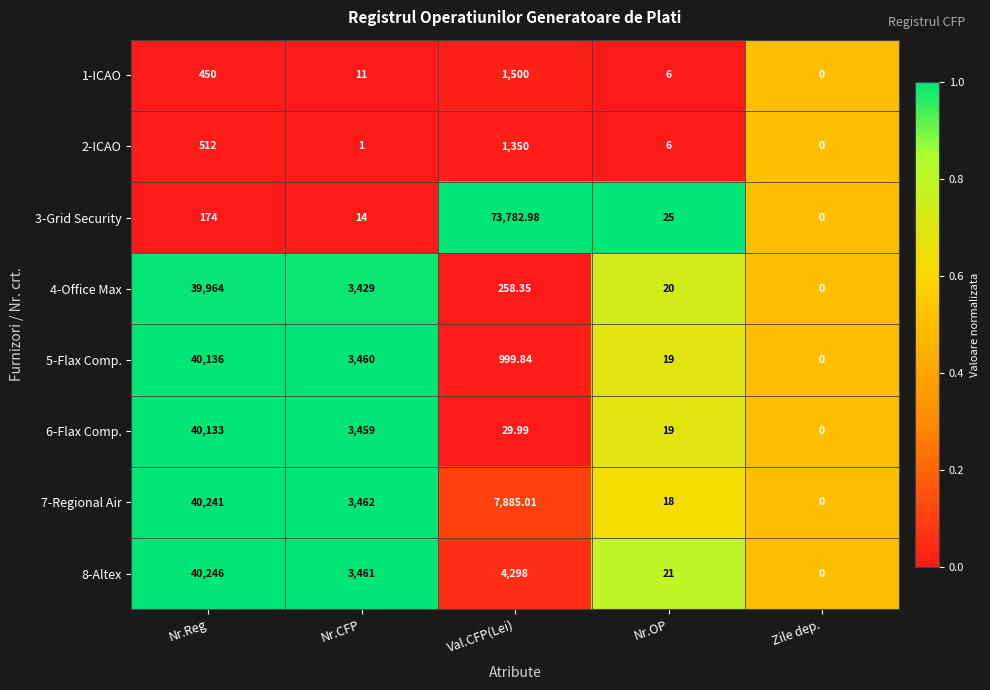

At which category does the chart reach its peak across all series?

Val.CFP(Lei)